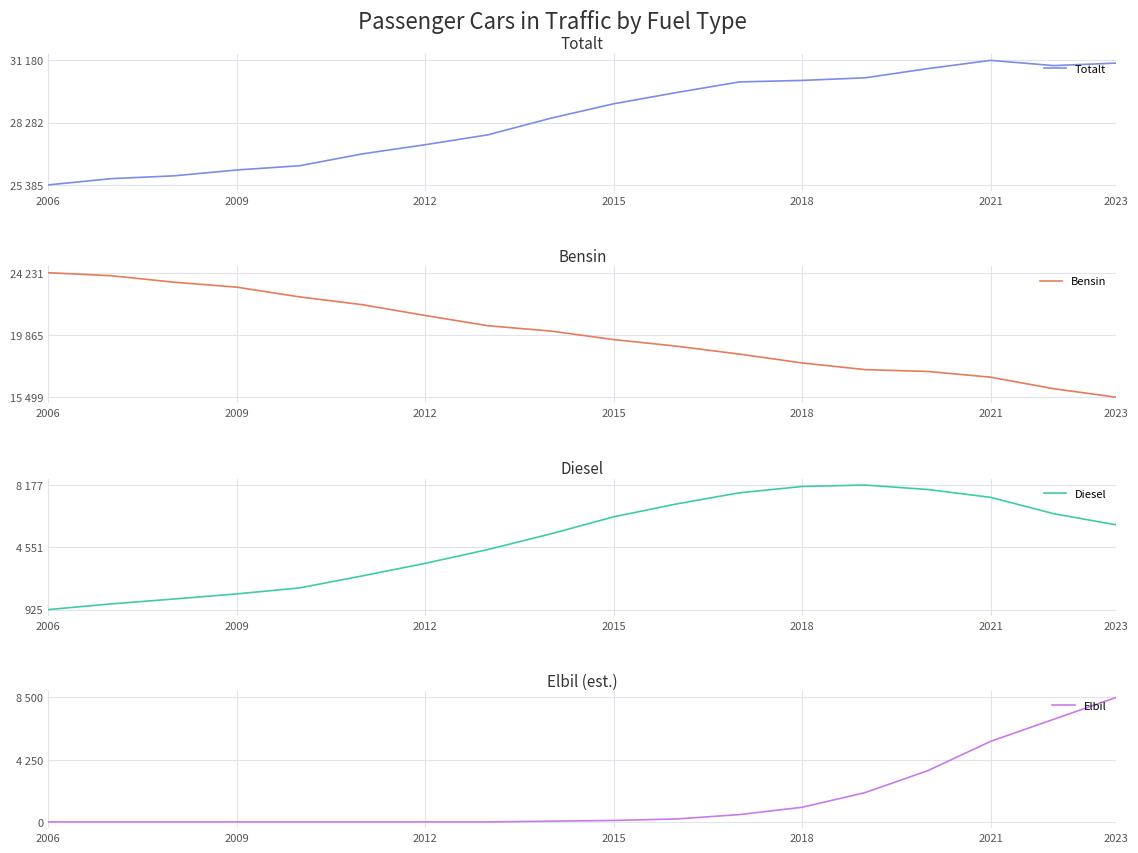

Rank the series by their maximum value, from highest to lowest.

Totalt, Bensin, Elbil, Diesel